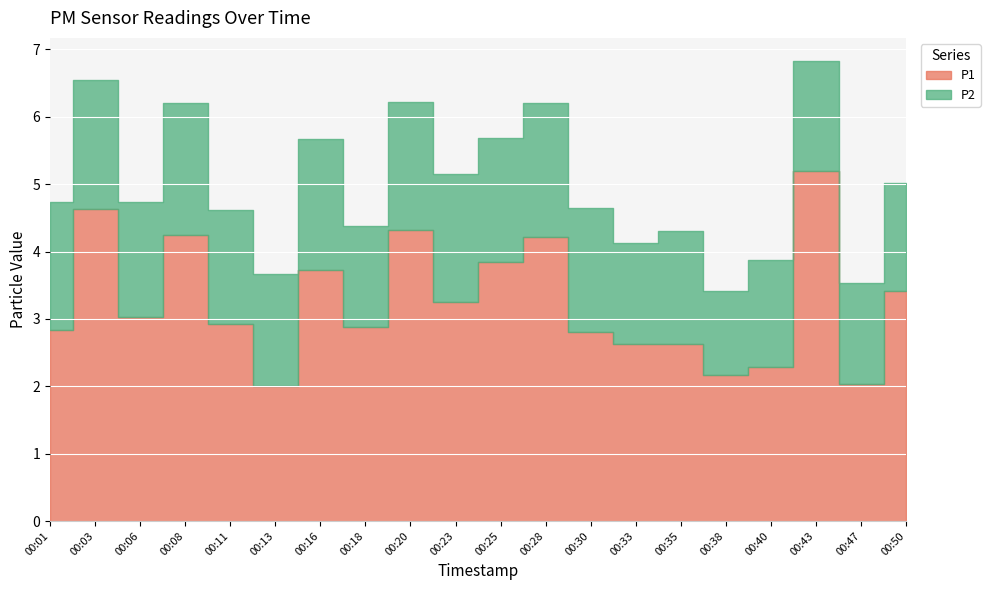

Reading right to left, list all the values displayed in this chart.

P1: 00:50=3.4	00:47=2.0	00:43=5.2	00:40=2.3	00:38=2.2	00:35=2.6	00:33=2.6	00:30=2.8	00:28=4.2	00:25=3.9	00:23=3.2	00:20=4.3	00:18=2.9	00:16=3.7	00:13=2.0	00:11=2.9	00:08=4.2	00:06=3.0	00:03=4.6	00:01=2.8
P2: 00:50=1.6	00:47=1.5	00:43=1.6	00:40=1.6	00:38=1.2	00:35=1.7	00:33=1.5	00:30=1.9	00:28=2.0	00:25=1.8	00:23=1.9	00:20=1.9	00:18=1.5	00:16=1.9	00:13=1.7	00:11=1.7	00:08=1.9	00:06=1.7	00:03=1.9	00:01=1.9